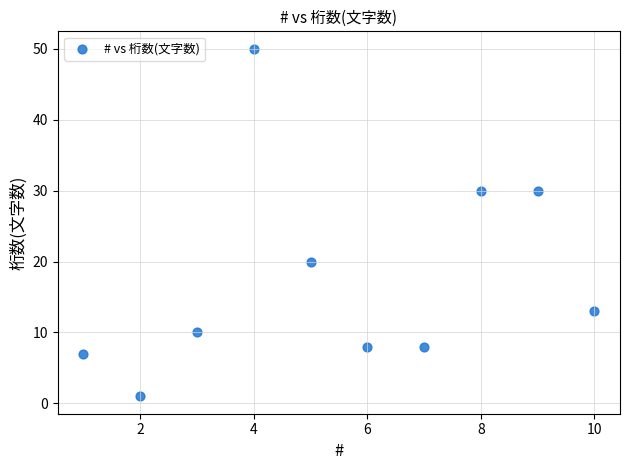

What is the average Y value?

18